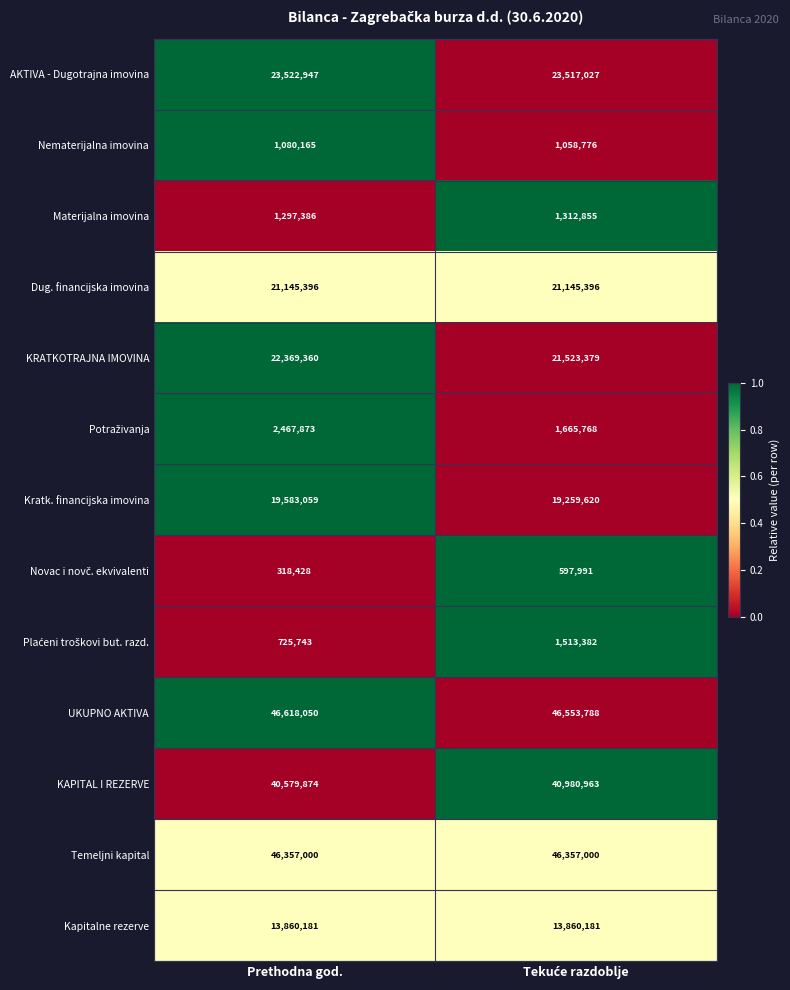

The AKTIVA - Dugotrajna imovina series shows 6402148 at Prethodna god.. True or false?

False